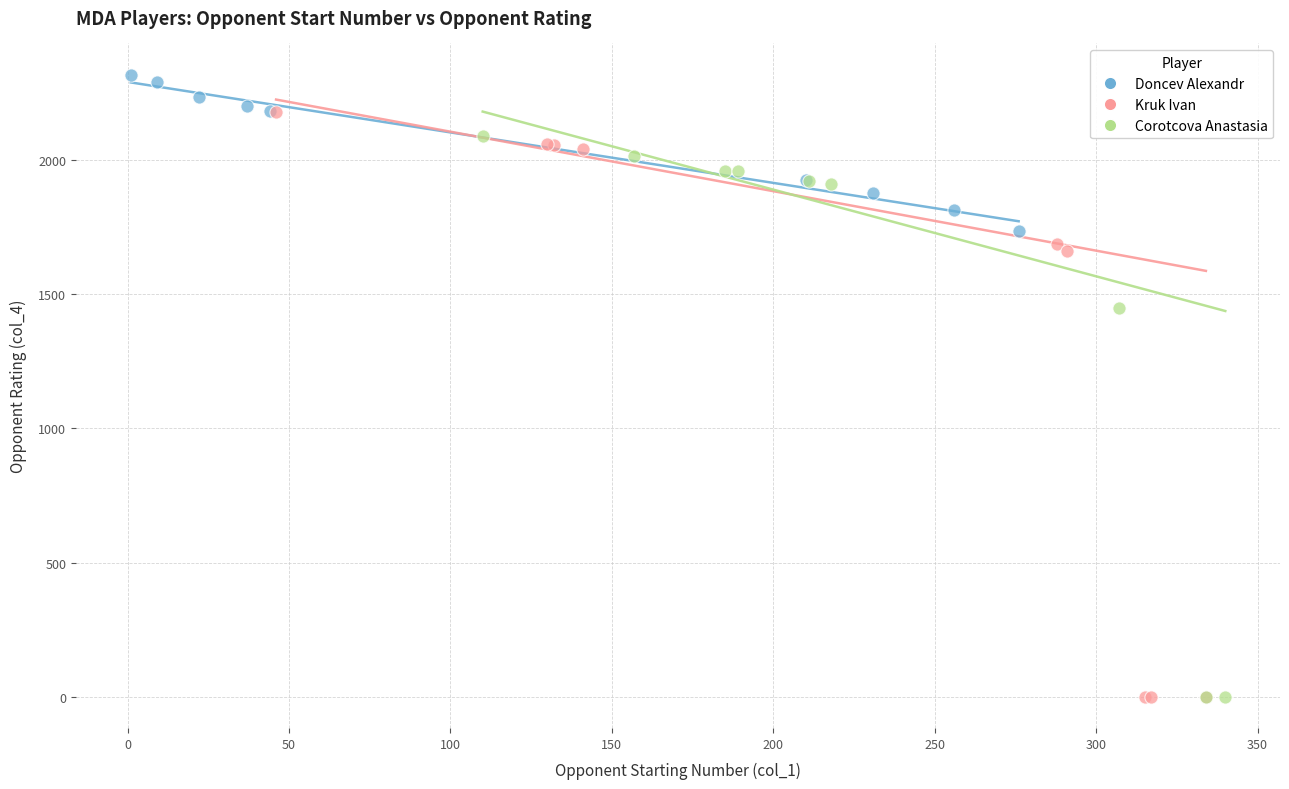

Which series has the widest spread of Y values?

Kruk Ivan